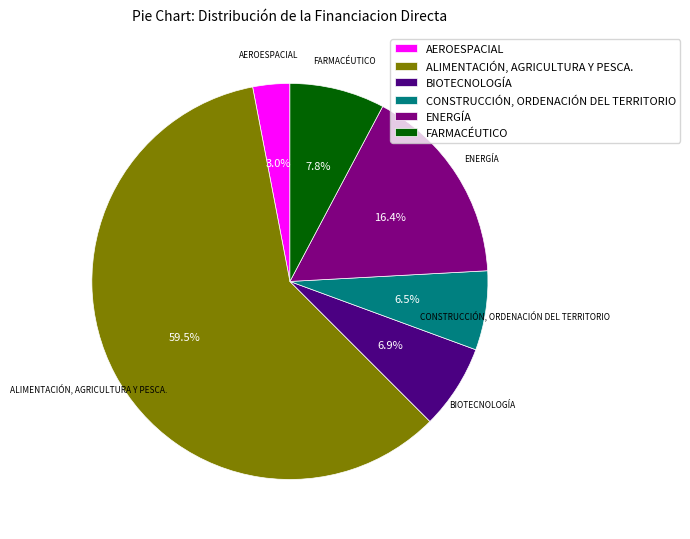

Rank the categories by value from lowest to highest.

AEROESPACIAL, CONSTRUCCIÓN, ORDENACIÓN DEL TERRITORIO, BIOTECNOLOGÍA, FARMACÉUTICO, ENERGÍA, ALIMENTACIÓN, AGRICULTURA Y PESCA.